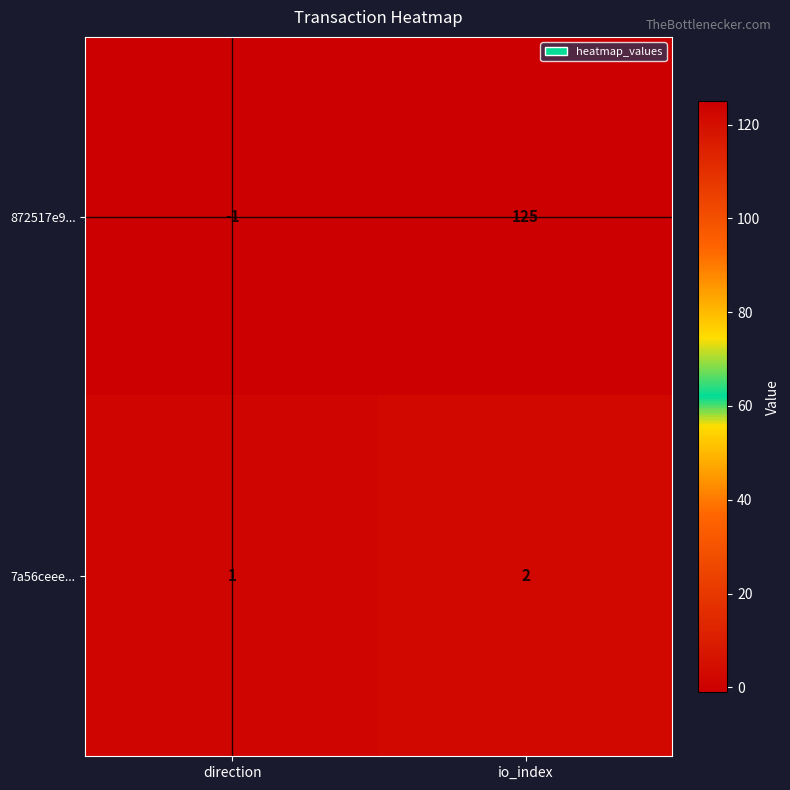

At direction, list the series in order from smallest to largest.

872517e9..., 7a56ceee...